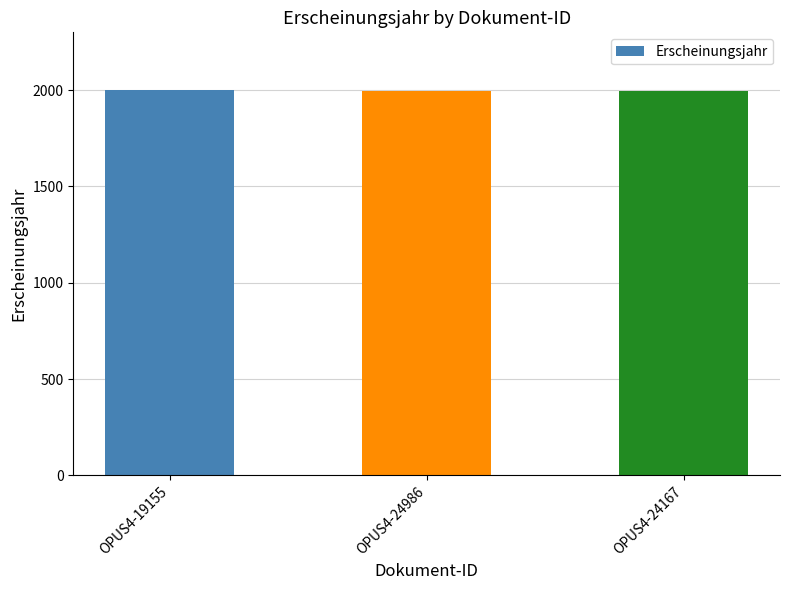

Count the number of values greater than 1997.

1